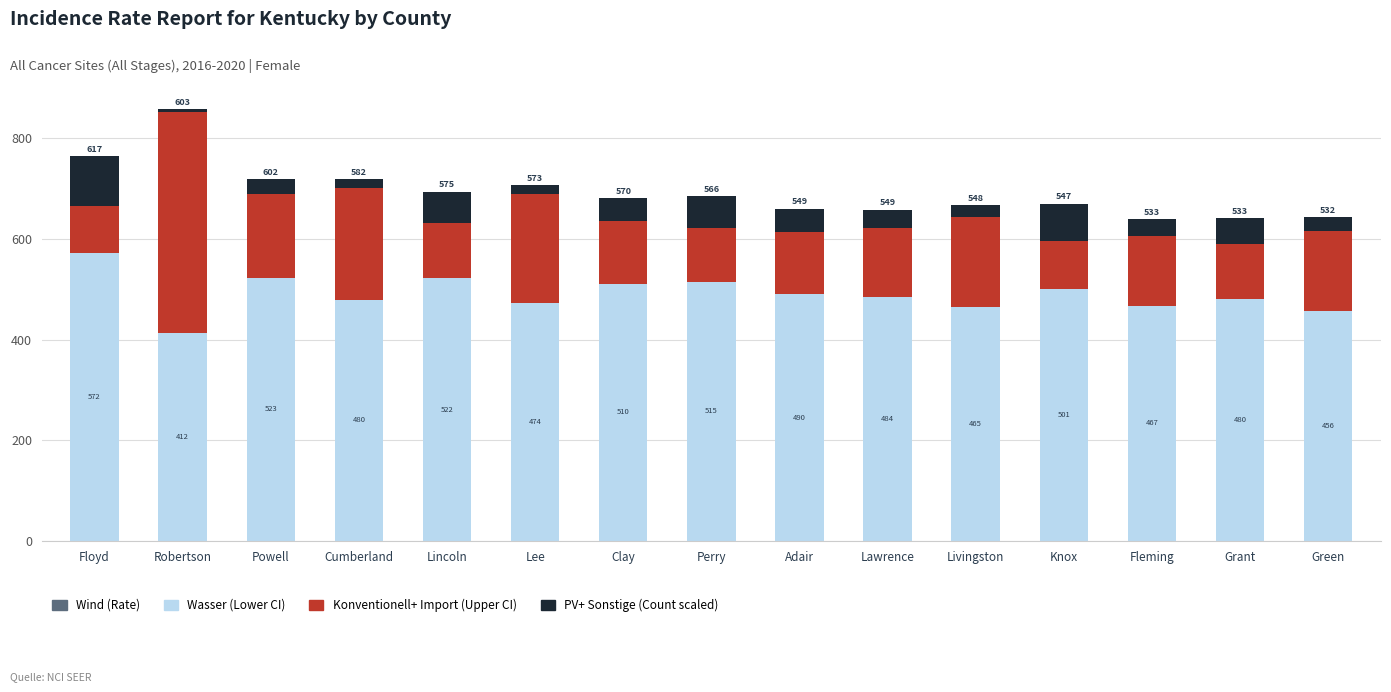

What value does the Wasser (Lower CI) series have at Lincoln?

522.0